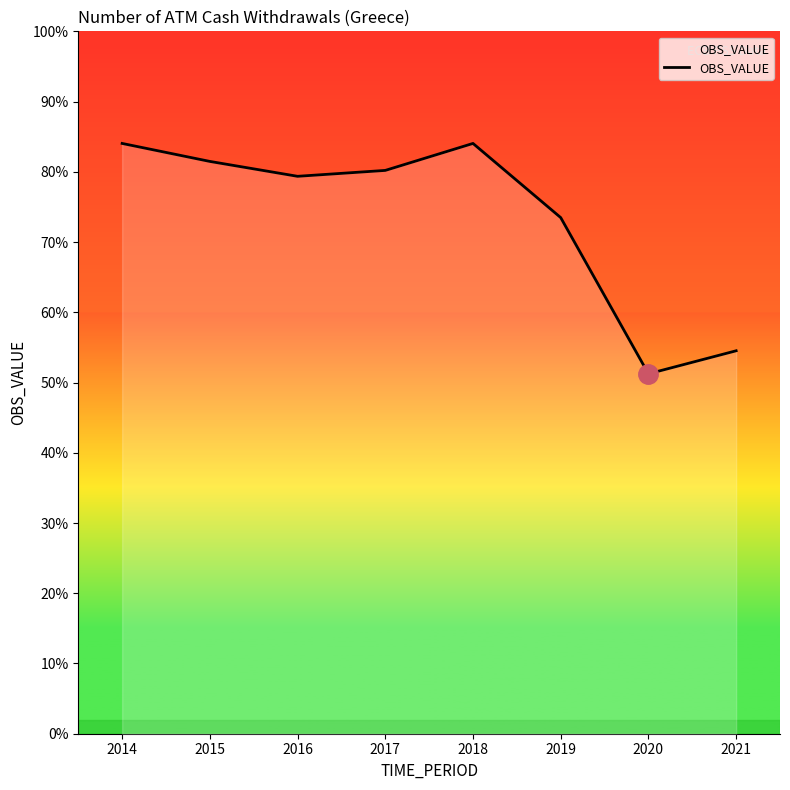

How many distinct data groups are displayed?

1